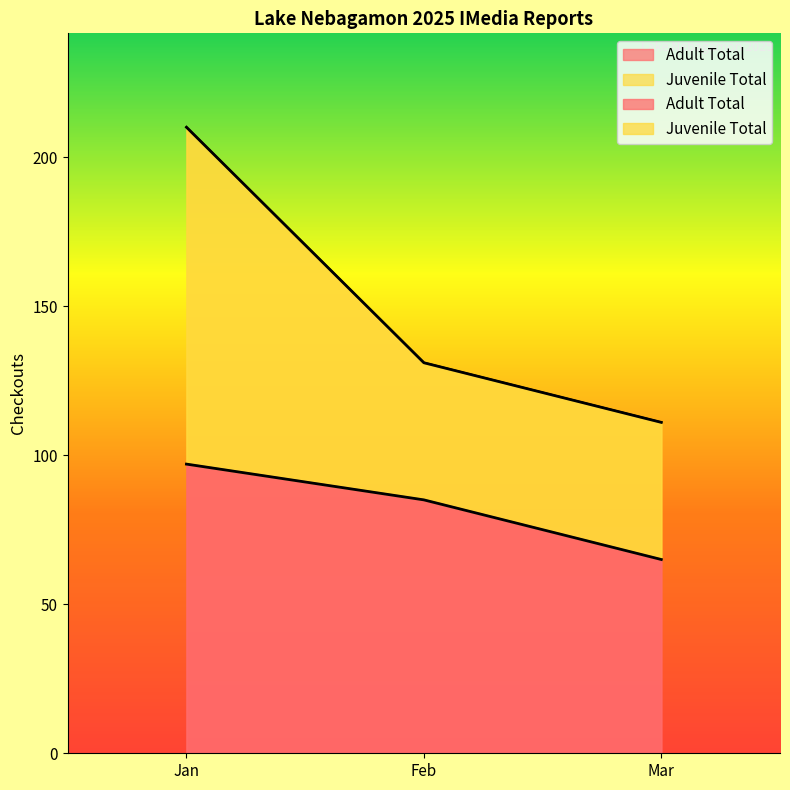

Reading left to right, transcribe all the data shown in this chart.

Adult Total: 97	85	65
Juvenile Total: 210	131	111